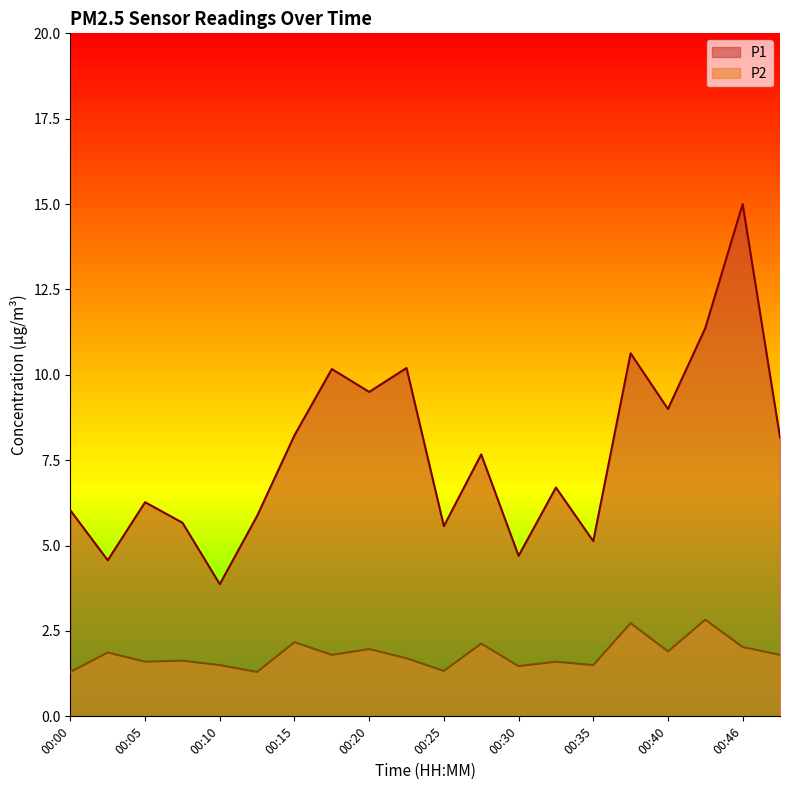

What are all the series names shown in the legend?

P1, P2